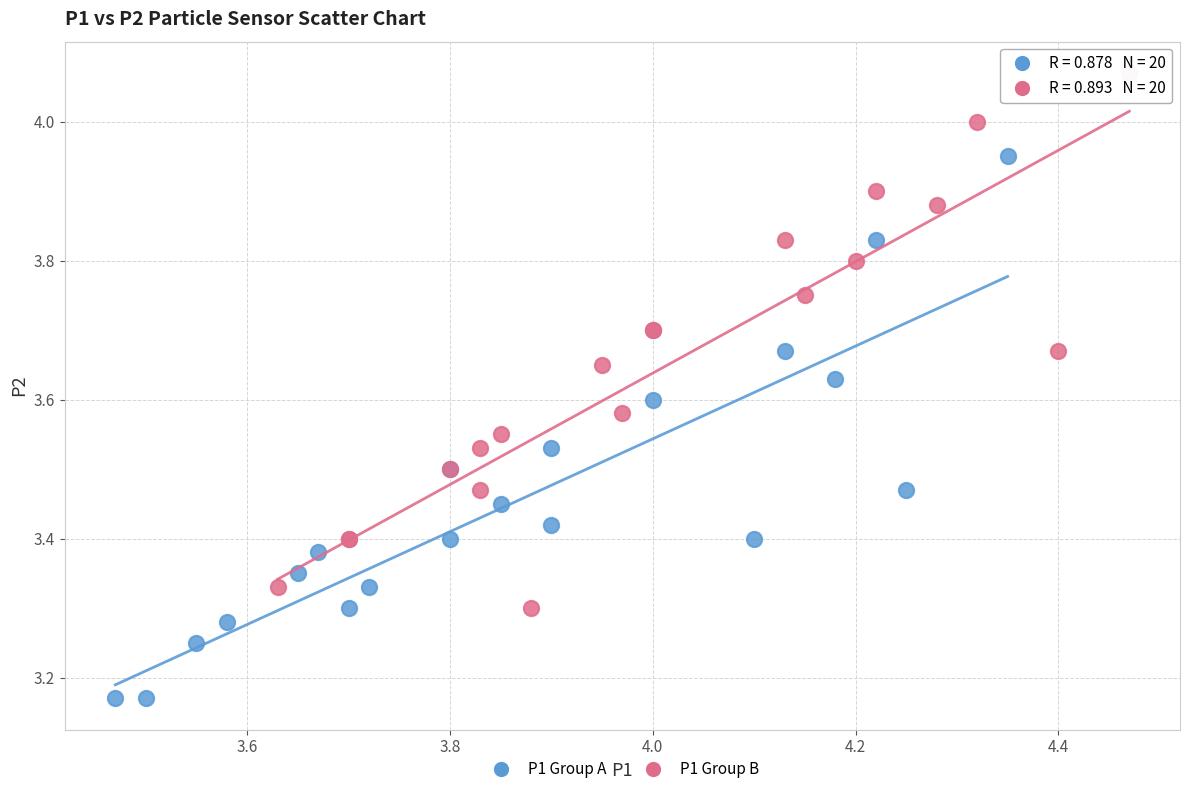

Which series reaches the minimum Y coordinate?

P1 Group A